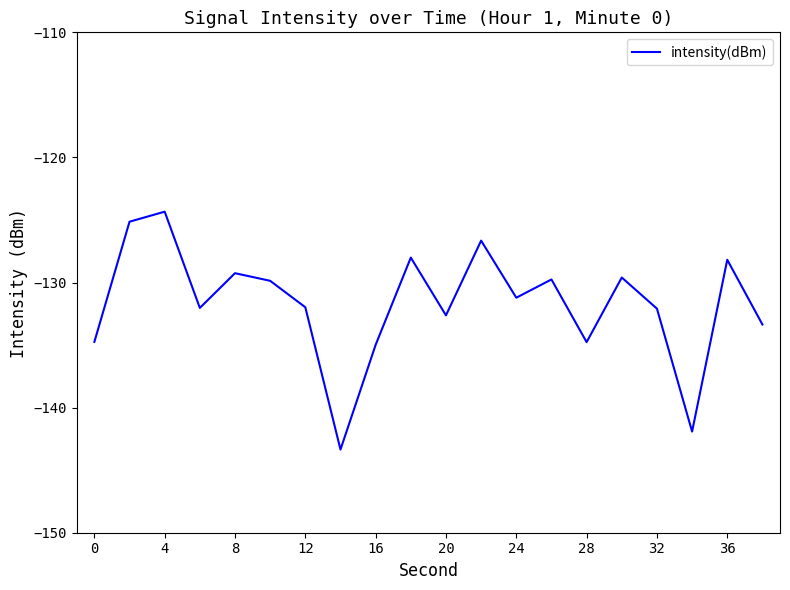

How many values are below -131?

11